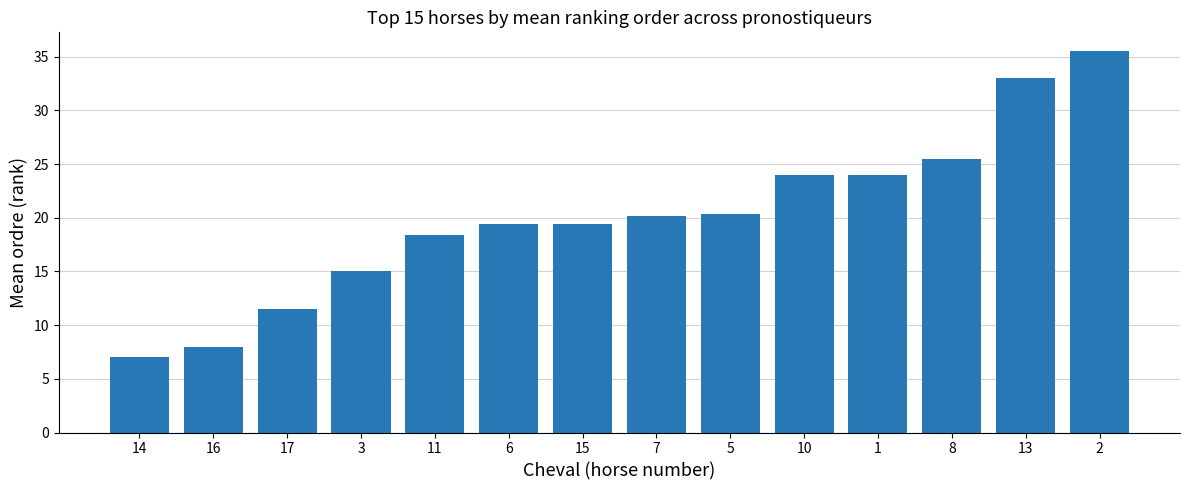

What is the smallest value displayed?

7.0